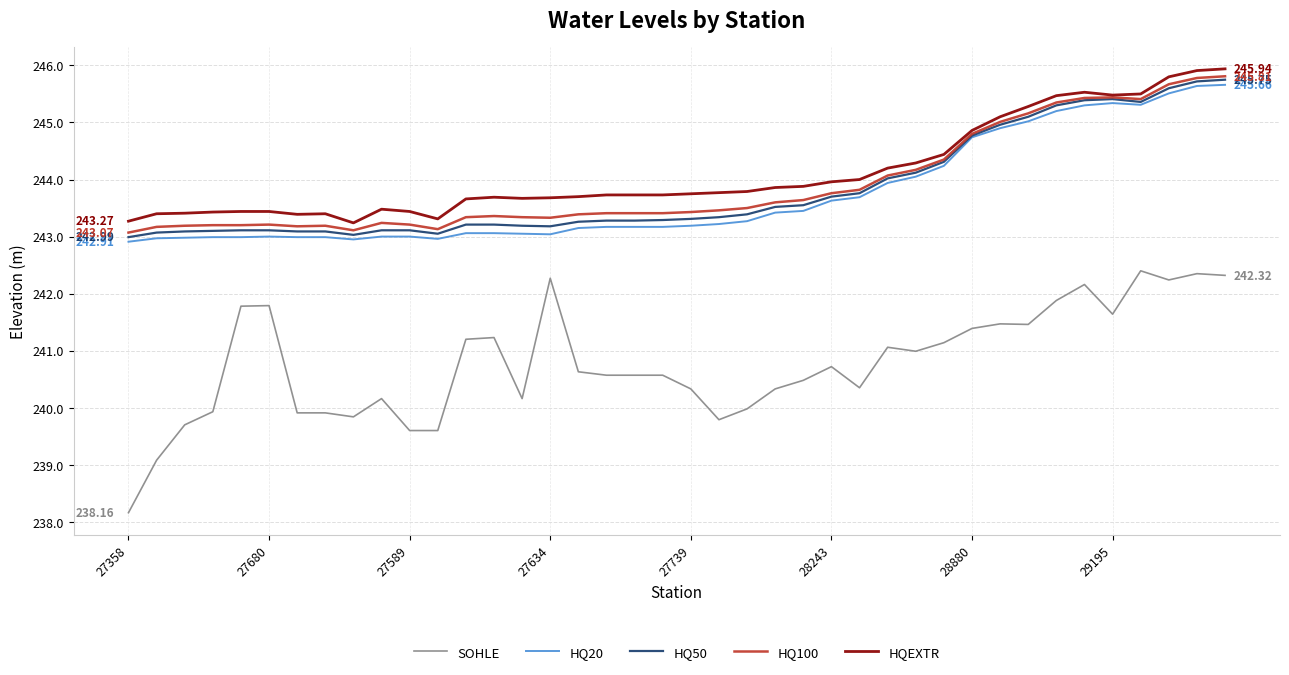

True or false: HQEXTR and HQ20 cross at least once.

False